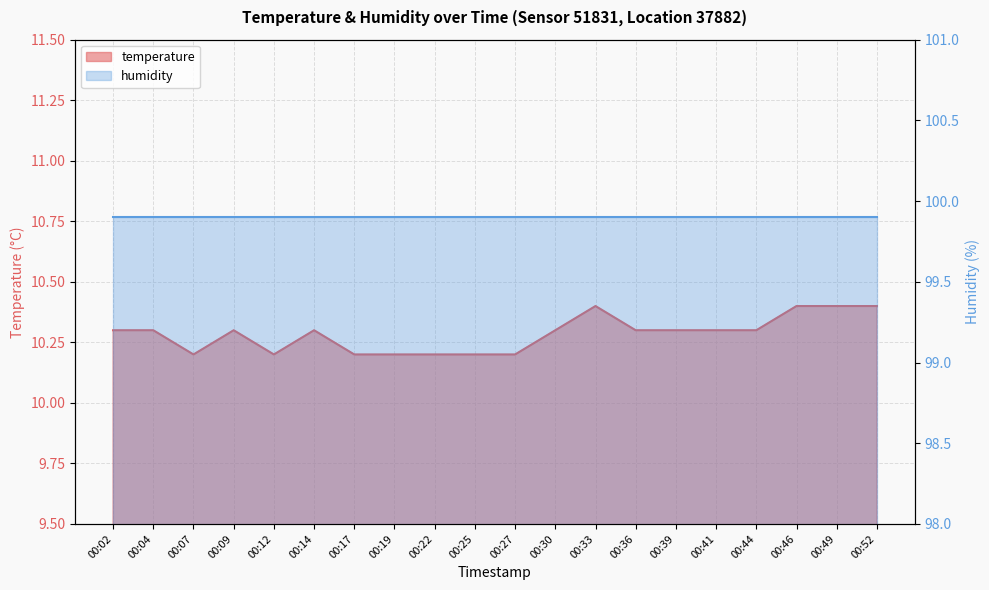

Which category has the highest value across all series?

00:33